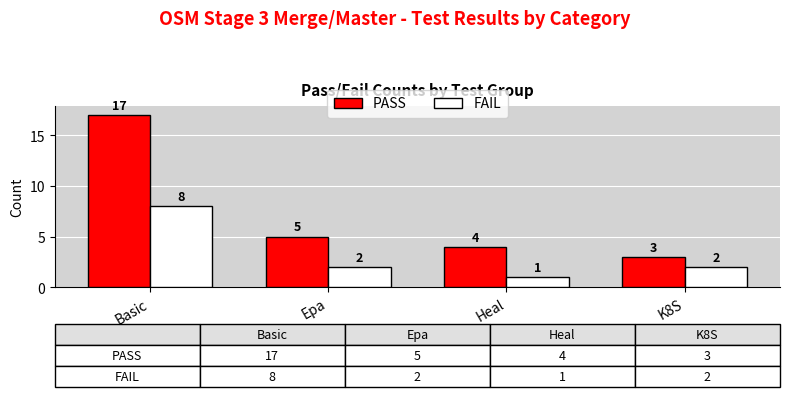

At which category does the chart reach its peak across all series?

Basic